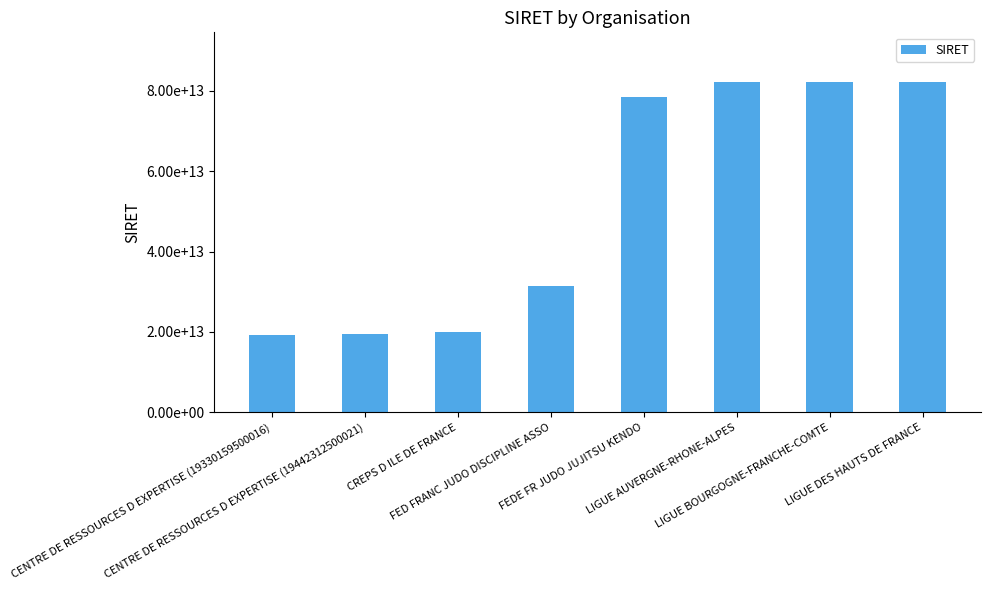

What is the change in value from CENTRE DE RESSOURCES D EXPERTISE (19330159500016) to LIGUE AUVERGNE-RHONE-ALPES?

+62895404700000